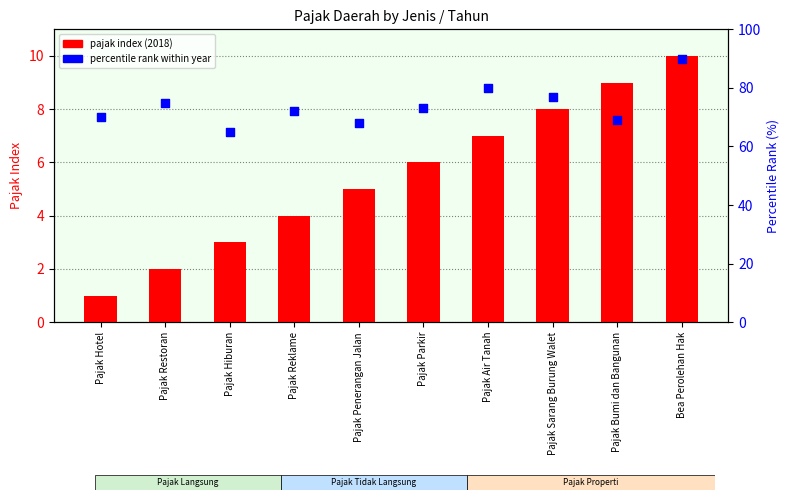

Which series contains the highest Y value?

percentile rank within year